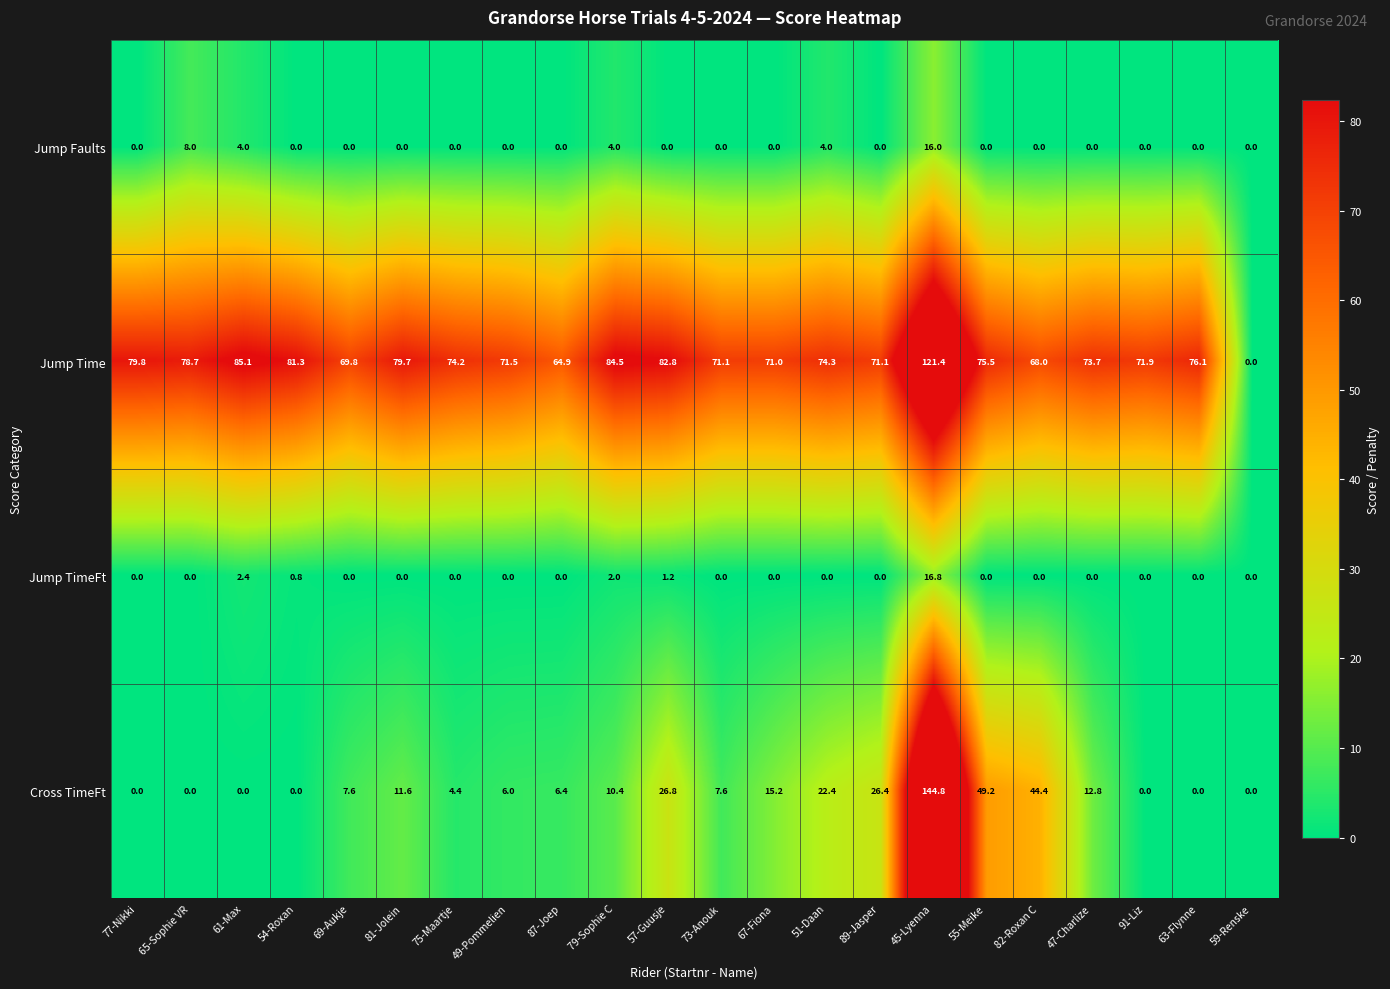

What is the difference between the maximum and minimum values in the Jump Time series?

121.4